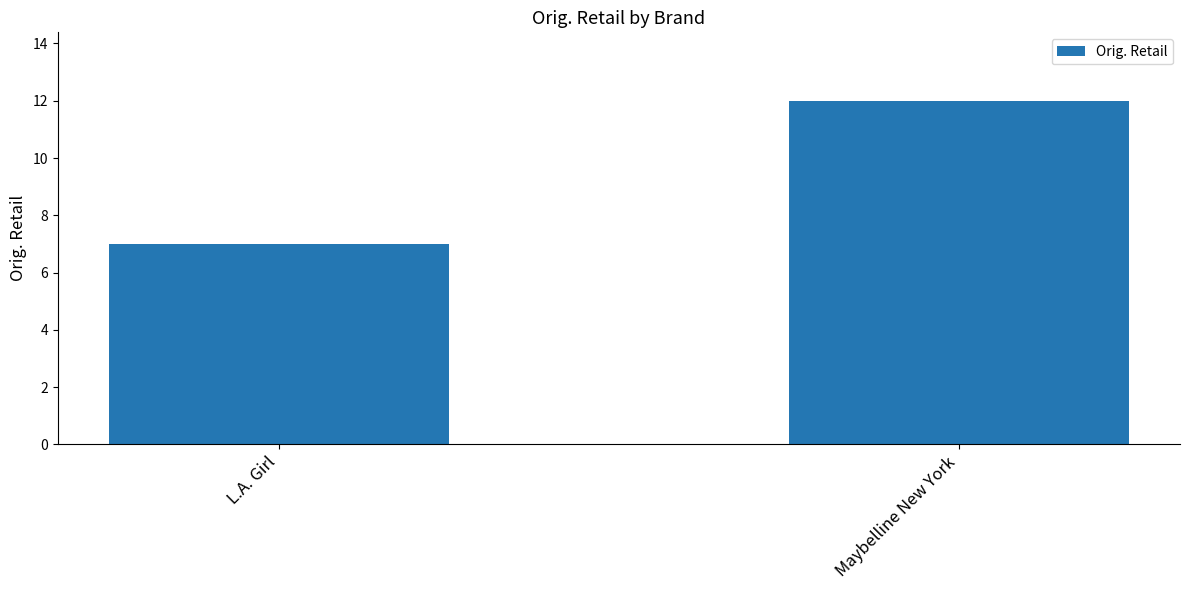

Rank the categories by value from lowest to highest.

L.A. Girl, Maybelline New York